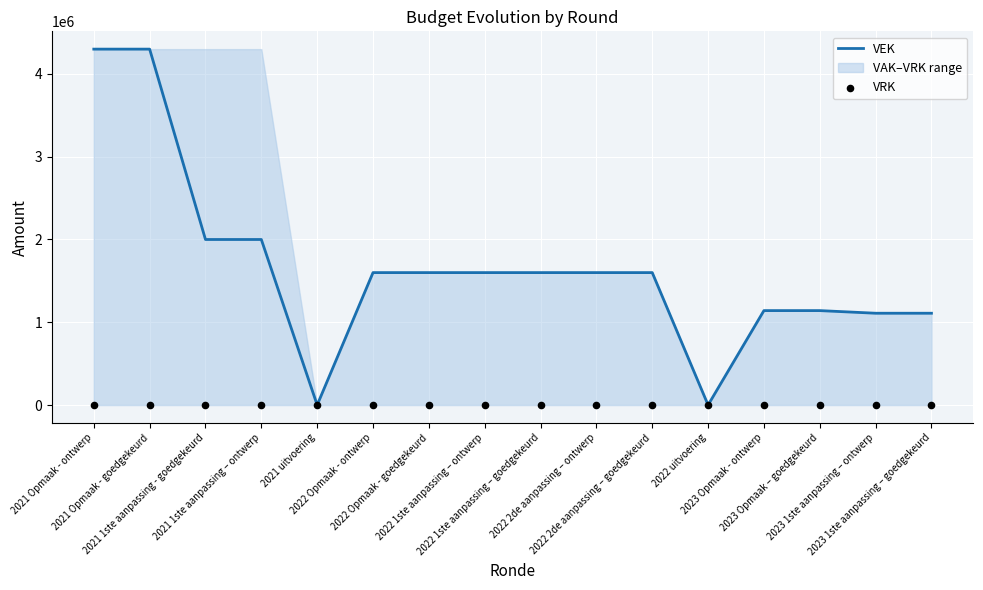

Which series contains the highest Y value?

VEK